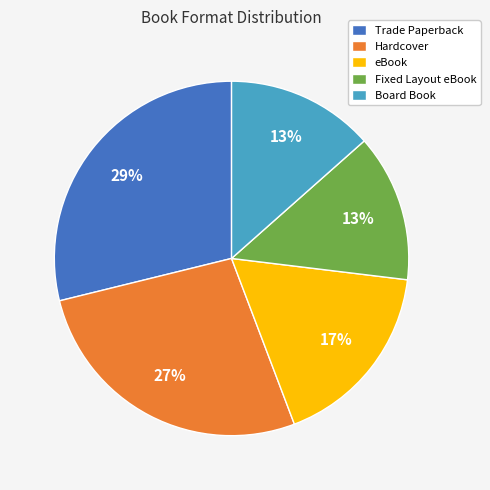

What is the largest slice in the pie chart?

Trade Paperback